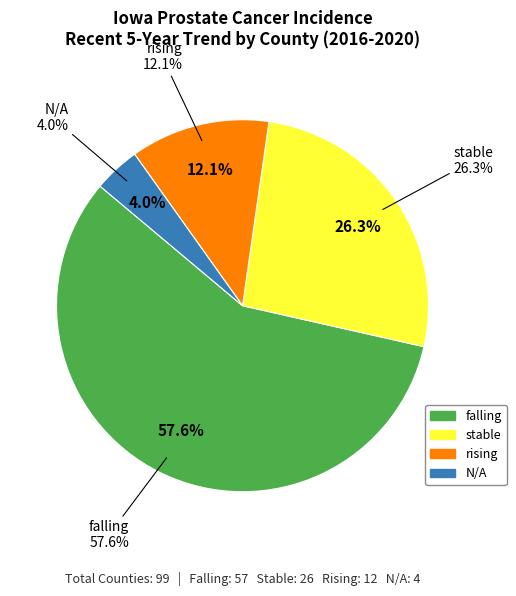

What is the majority slice?

falling